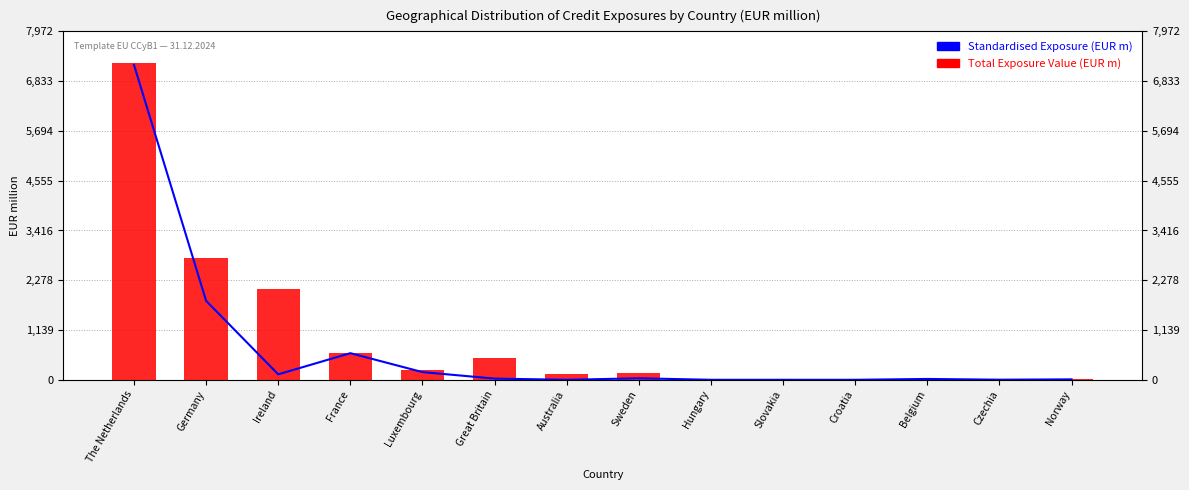

What is the average value of the Total Exposure Value (EUR m) series?

986